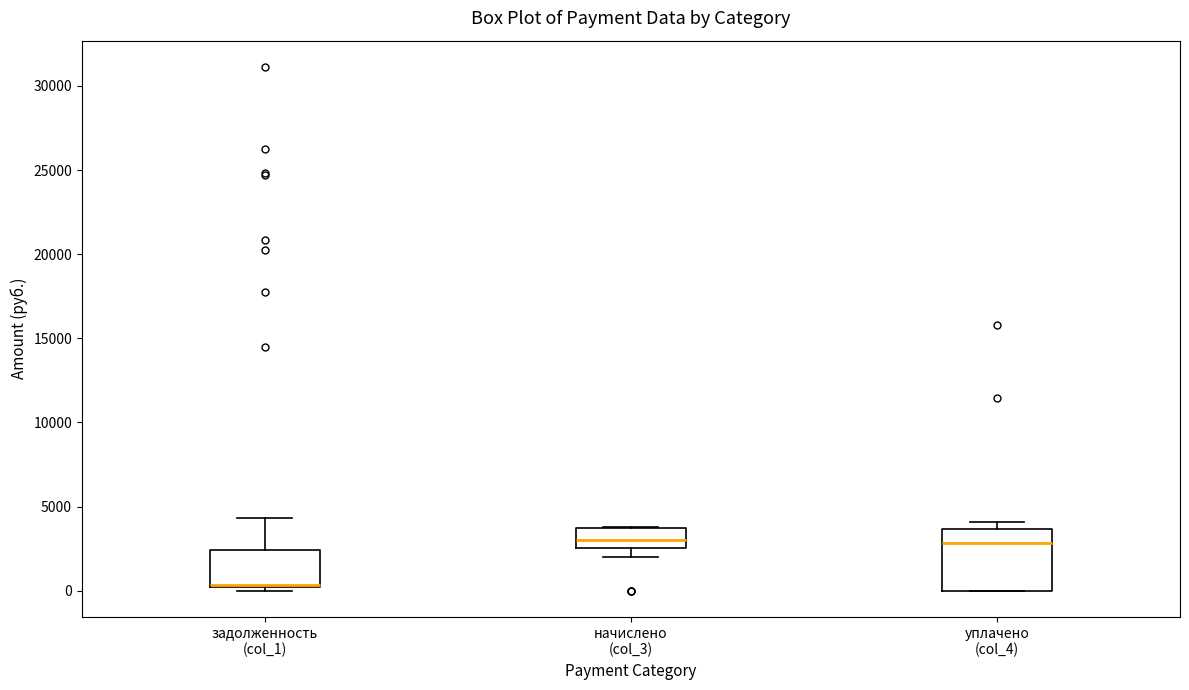

Where does the median line of the box for уплачено (col_4) sit on the y-axis? The values are not printed on the chart, so give them approximately, as read against the axis.

3000